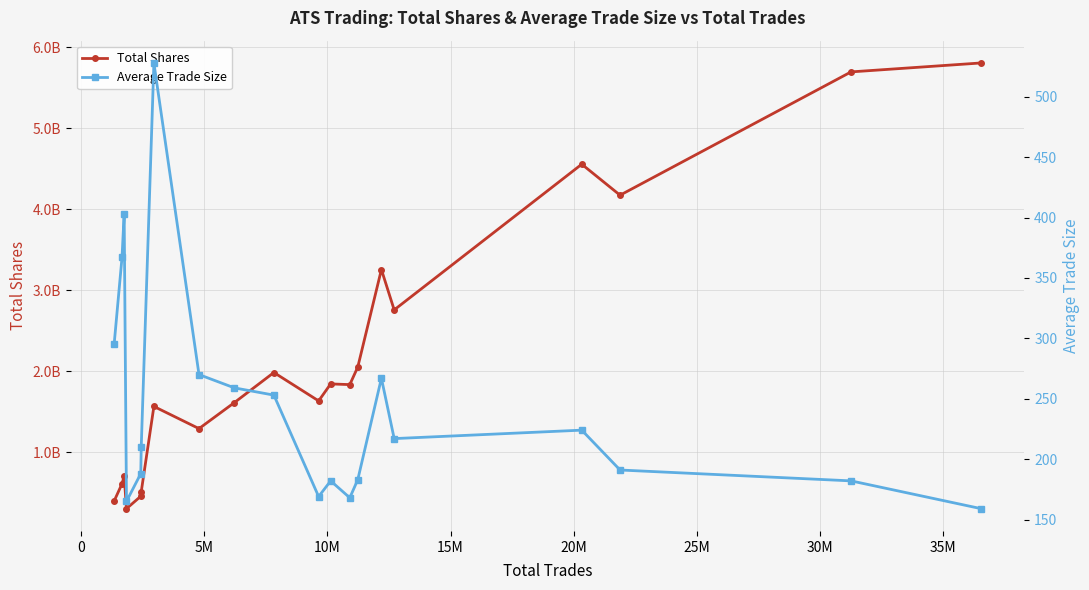

What are all the series names shown in the legend?

Total Shares, Average Trade Size